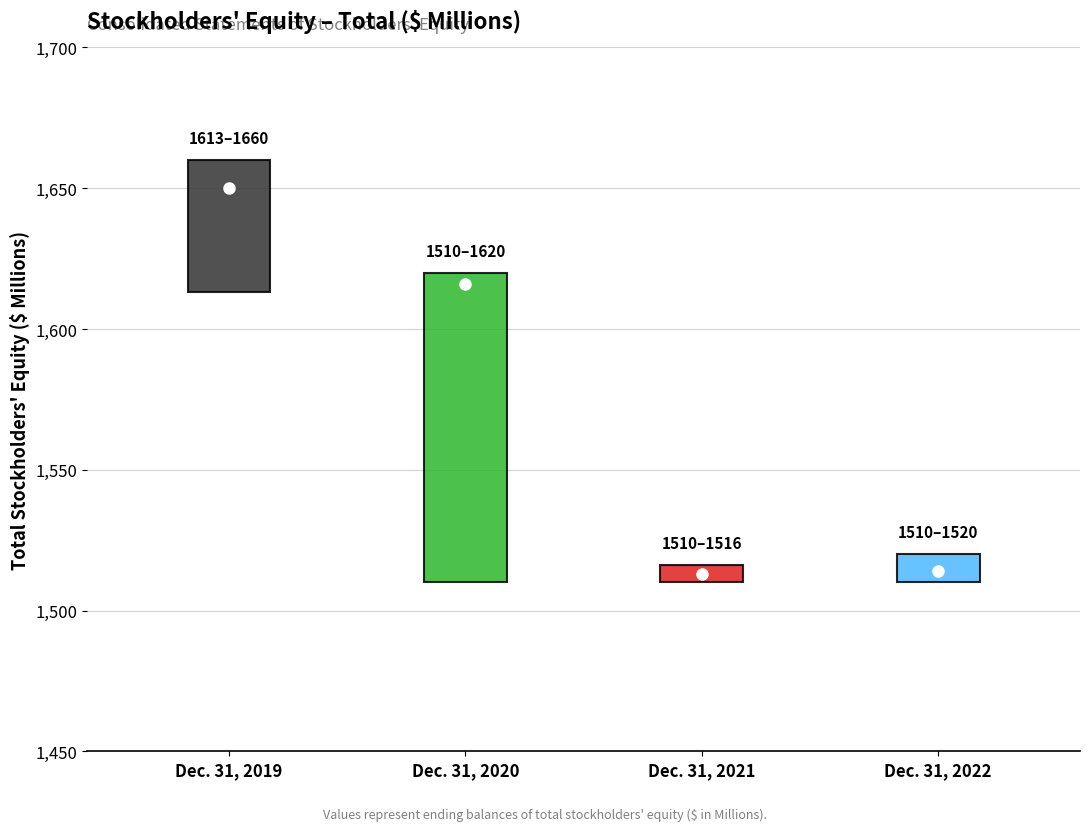

Rank the categories by value from highest to lowest.

Dec. 31, 2019, Dec. 31, 2020, Dec. 31, 2022, Dec. 31, 2021